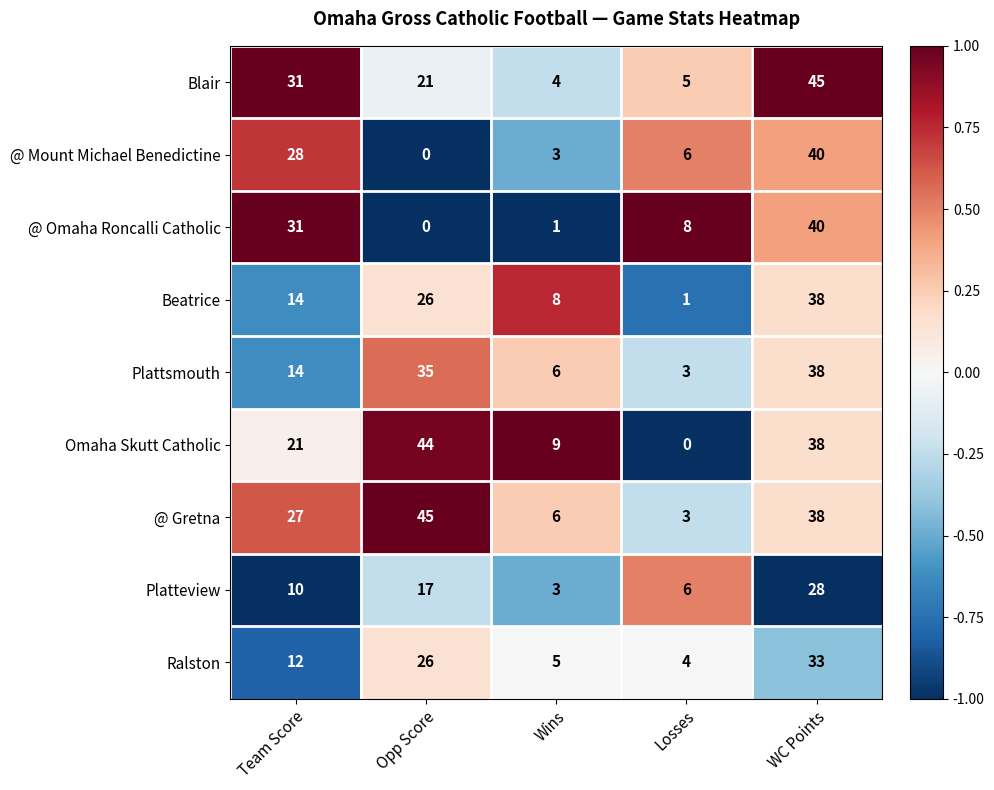

What is the sum of all @ Omaha Roncalli Catholic values?

80